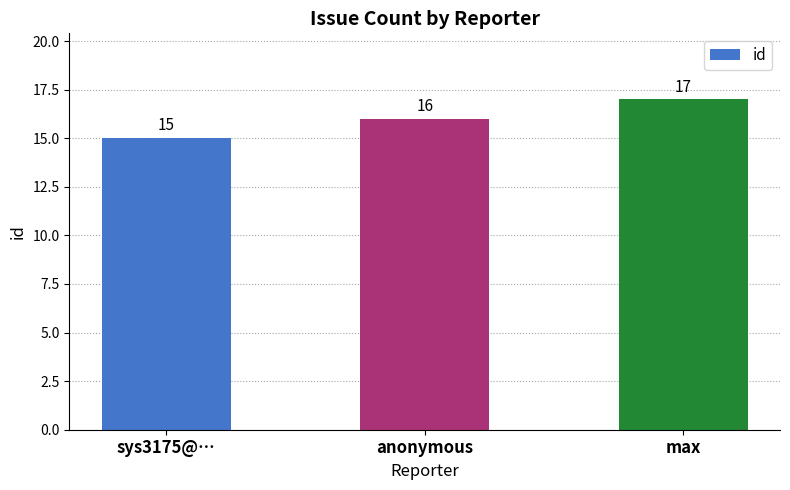

What position from the left is max?

3